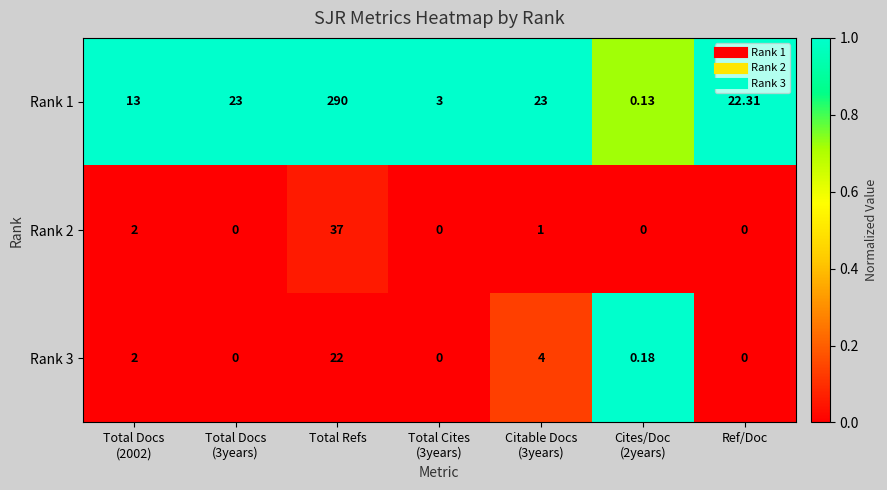

How many categories are shown in the chart?

7